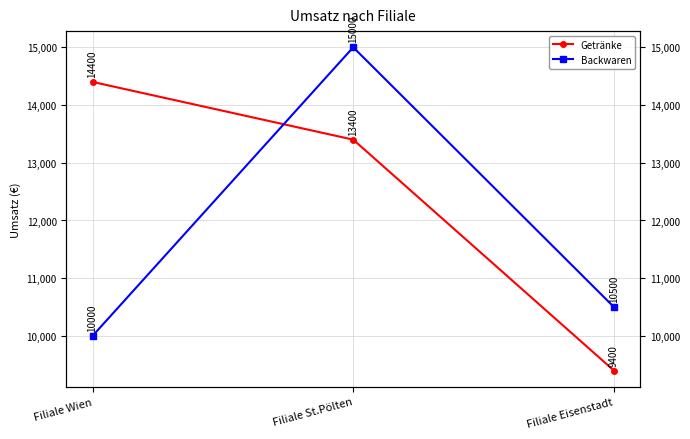

What value does the Backwaren series have at Filiale Eisenstadt?

10500